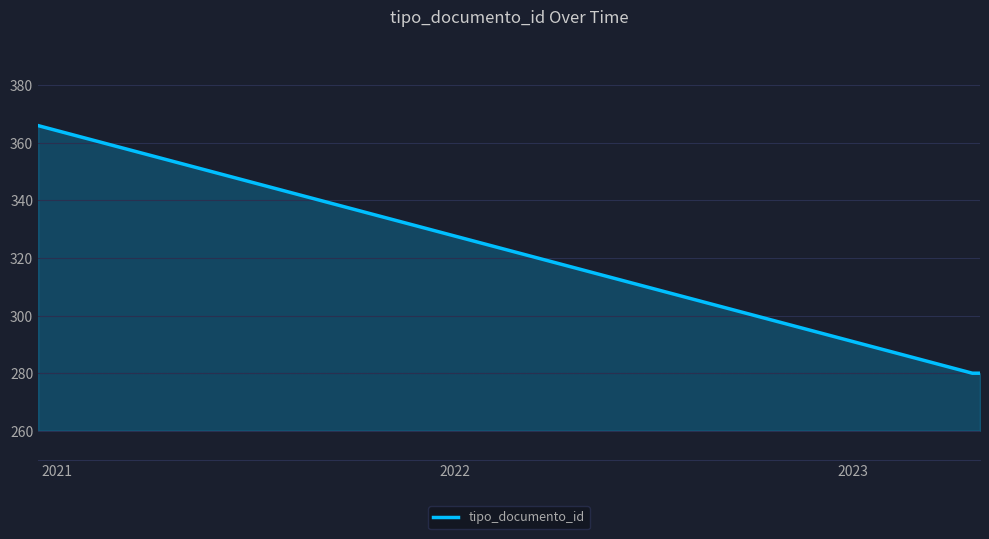

What is the sum of all values?

926